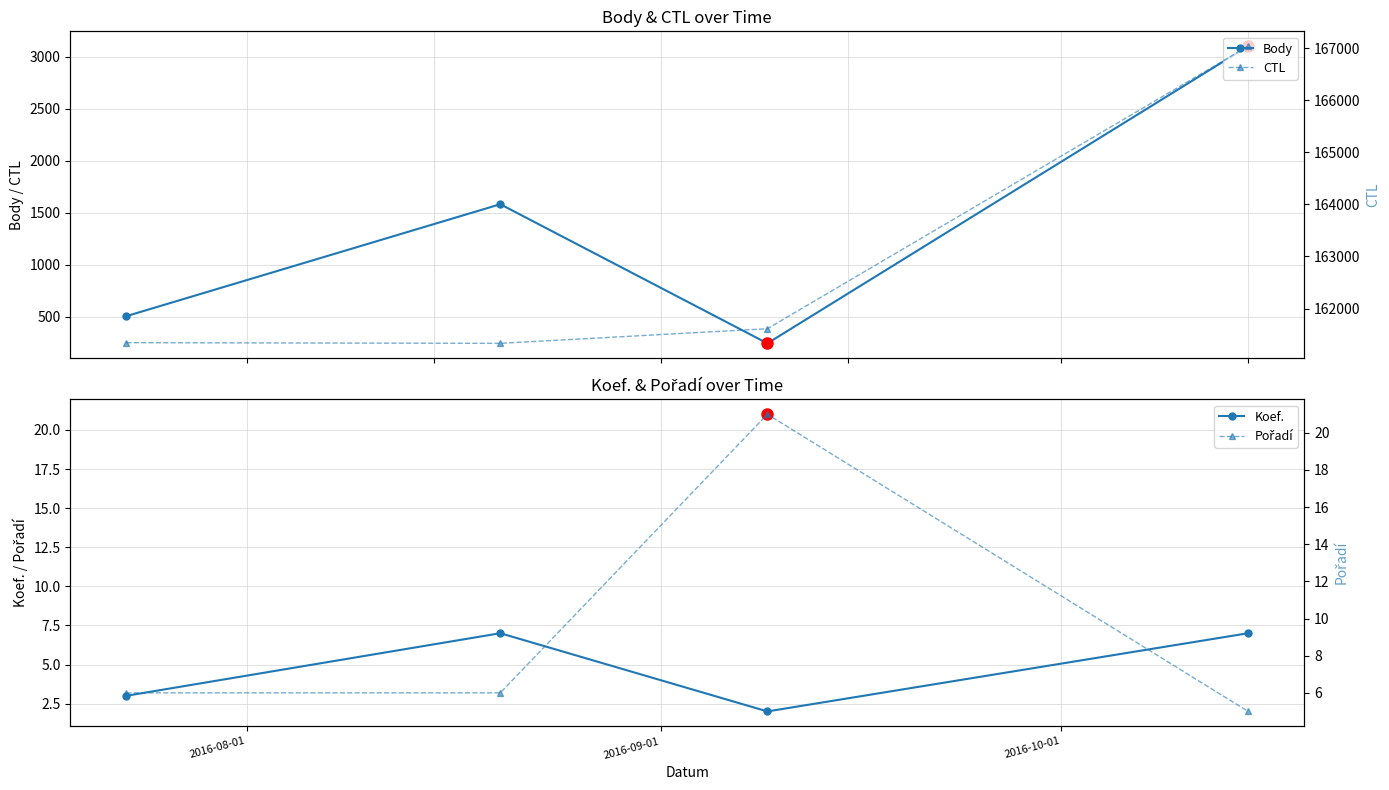

What is the value of the Koef. point at the 4th from the left?

7